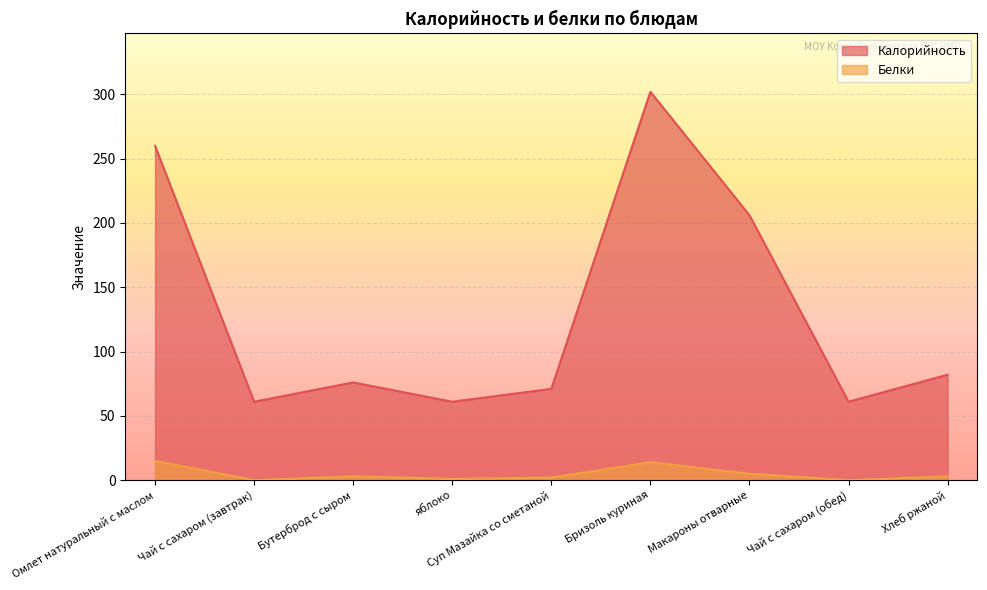

What value does the Белки series have at Бутерброд с сыром?

3